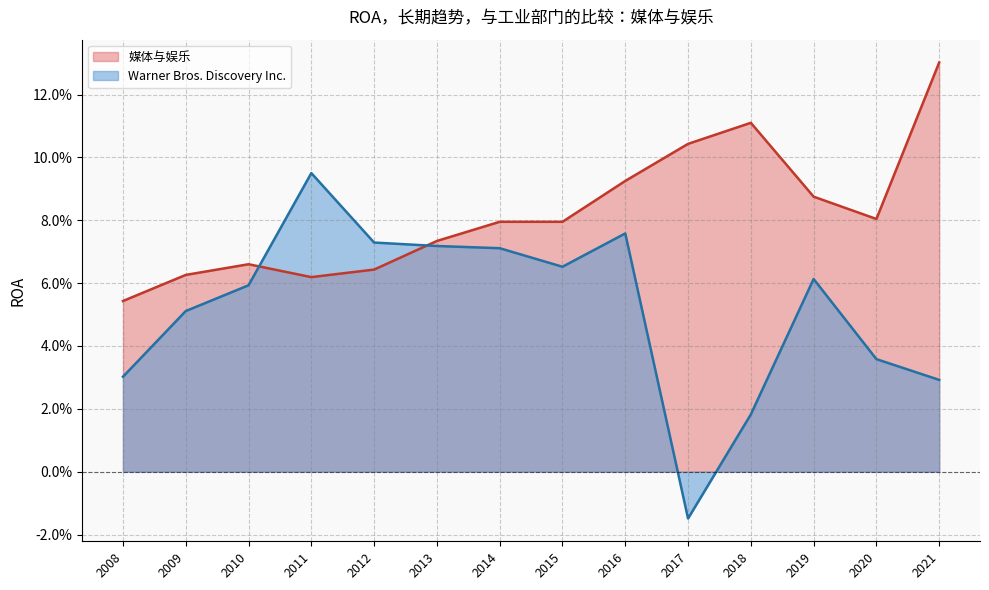

Which category has the lowest value in the Warner Bros. Discovery Inc. series?

2017